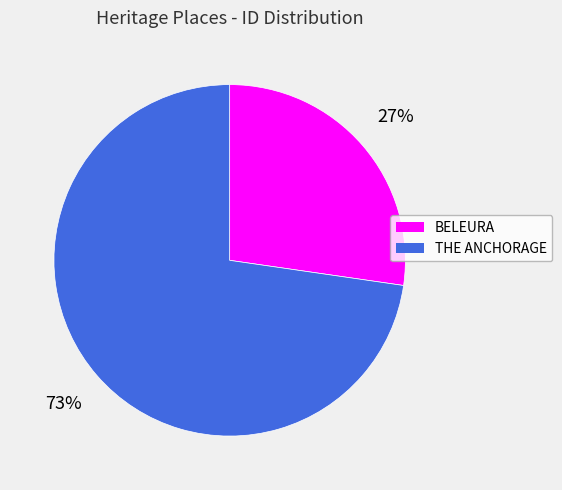

Which slice is the largest?

THE ANCHORAGE